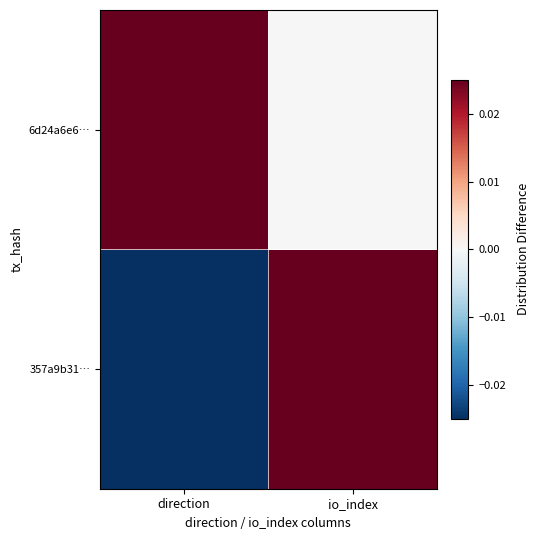

Between io_index and direction, which is larger?

io_index